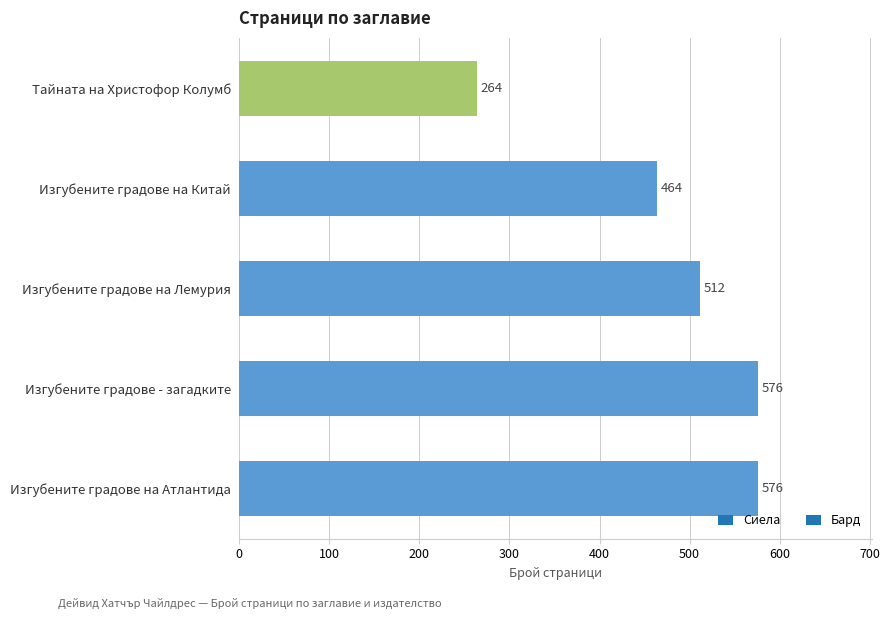

Which has a higher value, Изгубените градове на Китай or Изгубените градове на Атлантида?

Изгубените градове на Атлантида